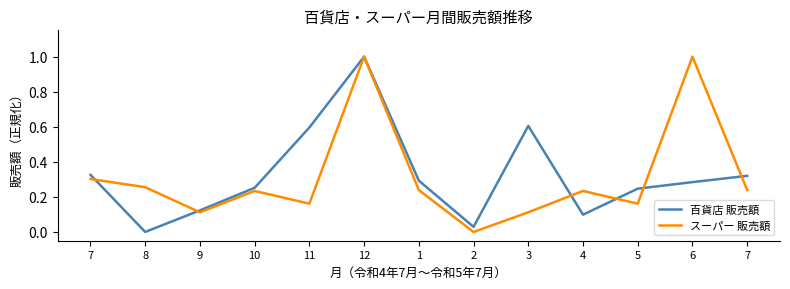

Does the chart have visible grid lines?

No